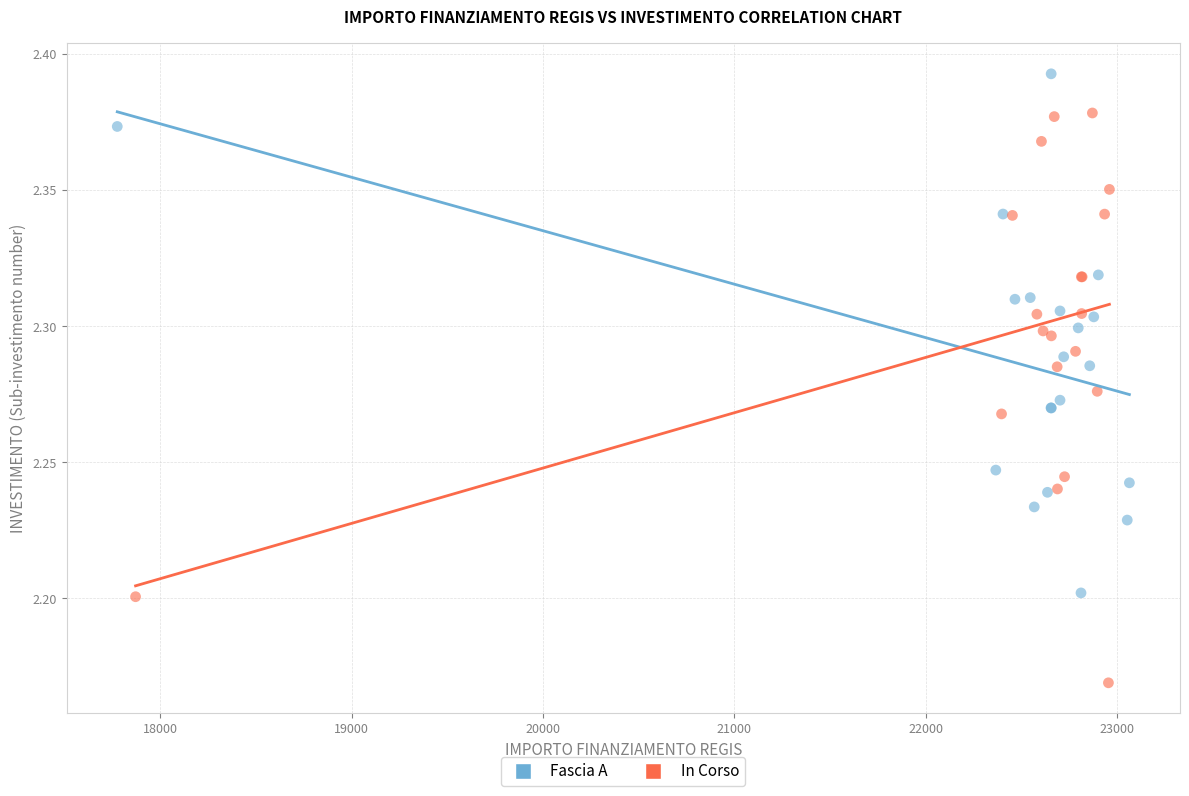

Which series contains the highest Y value?

Fascia A